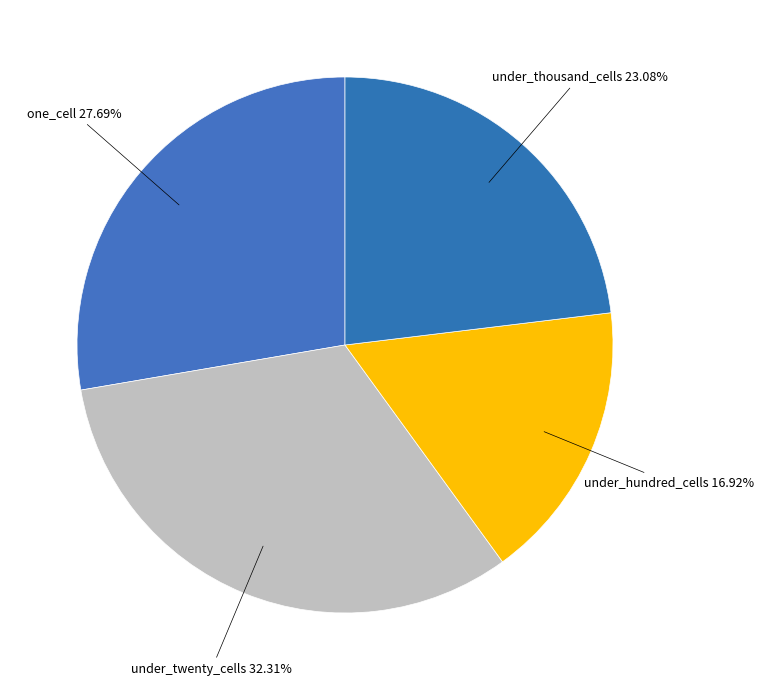

Is there any slice that represents more than half of the pie?

No